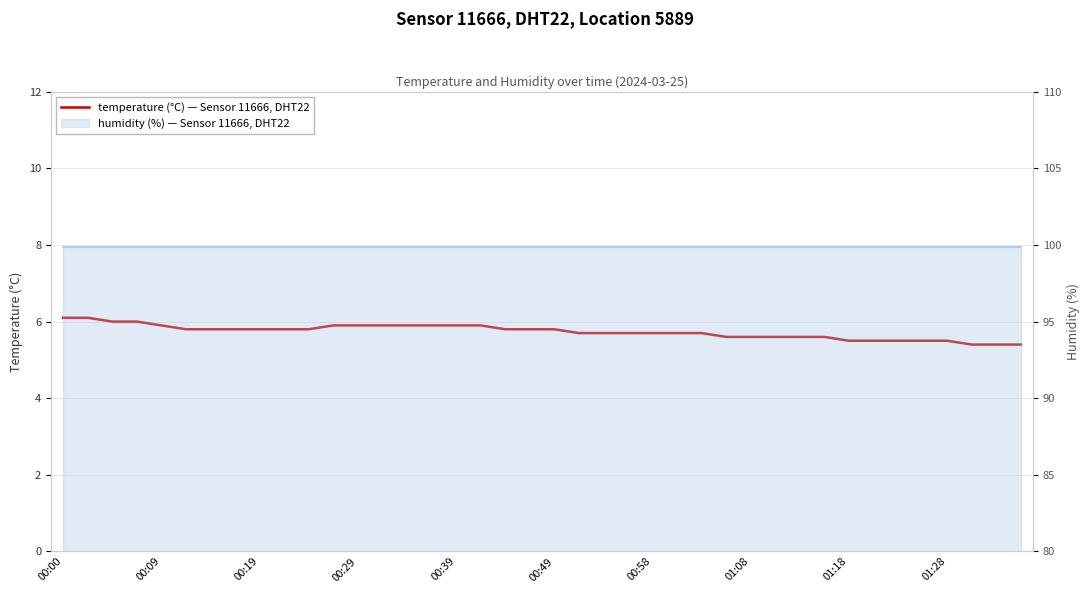

At which category does the chart reach its peak across all series?

00:00